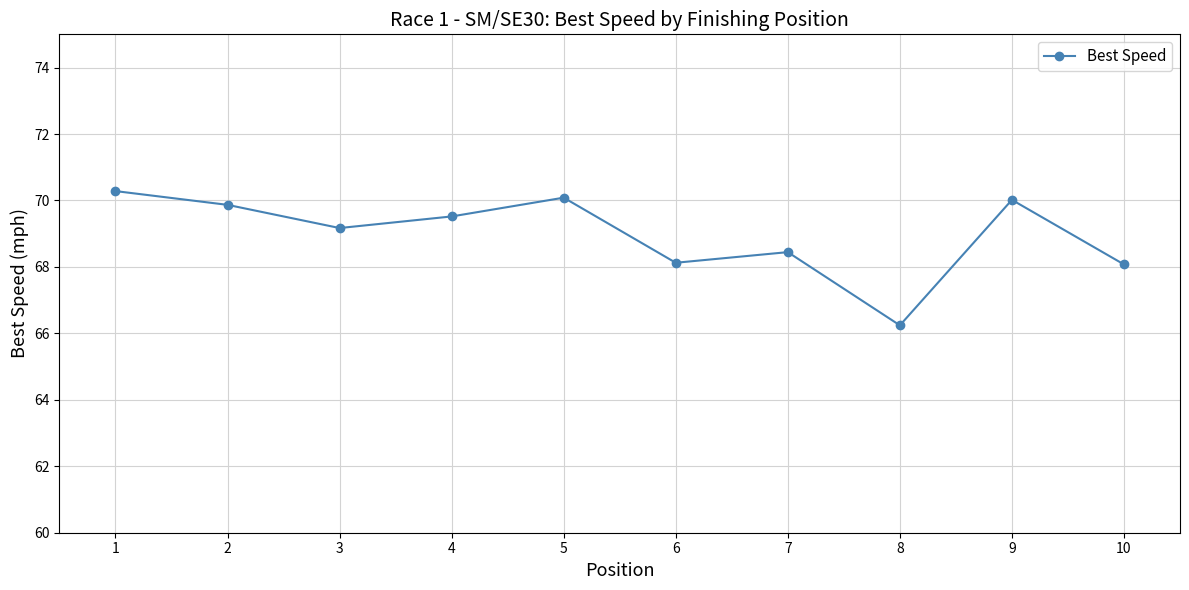

Does the chart display data point markers on the line(s)?

Yes